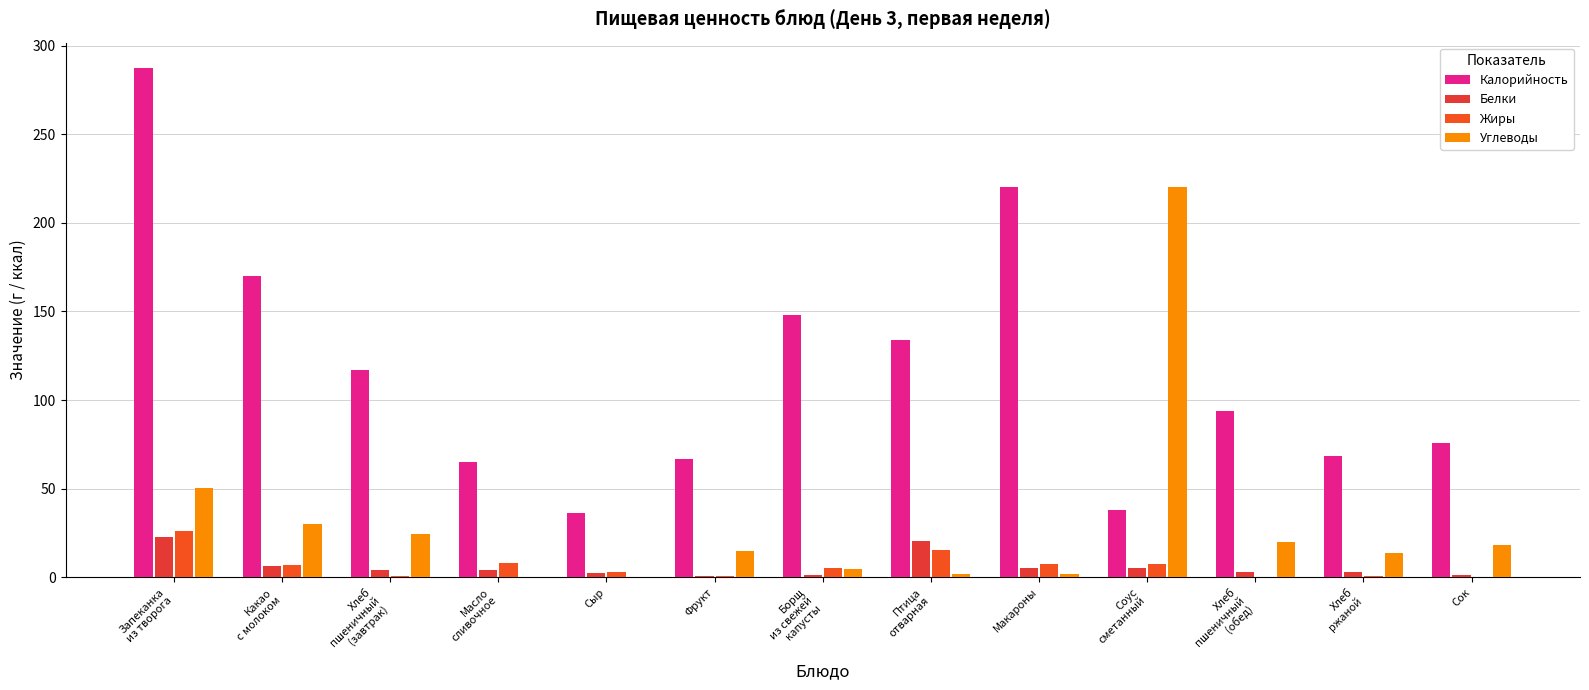

What is the sum of the Калорийность values at Запеканка
из творога and Хлеб
пшеничный
(обед)?

381.2